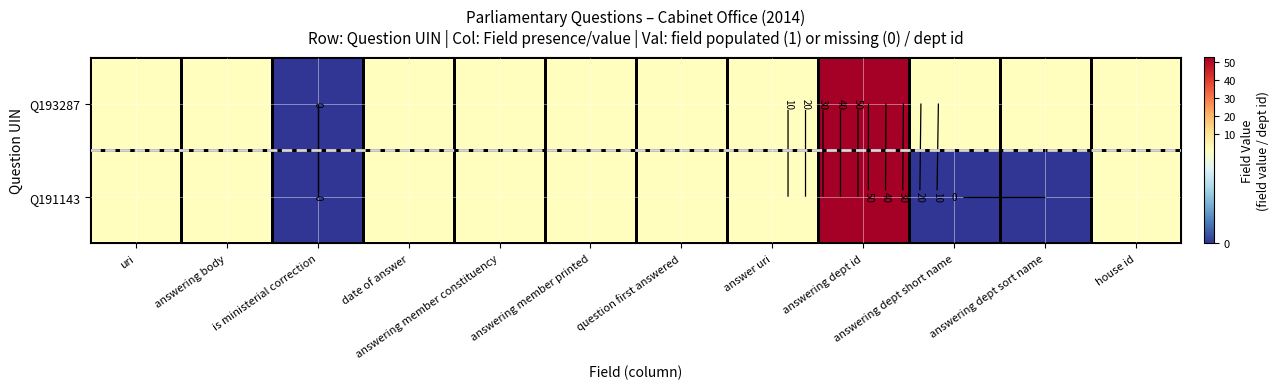

How many positive values does the Q193287 series have?

11